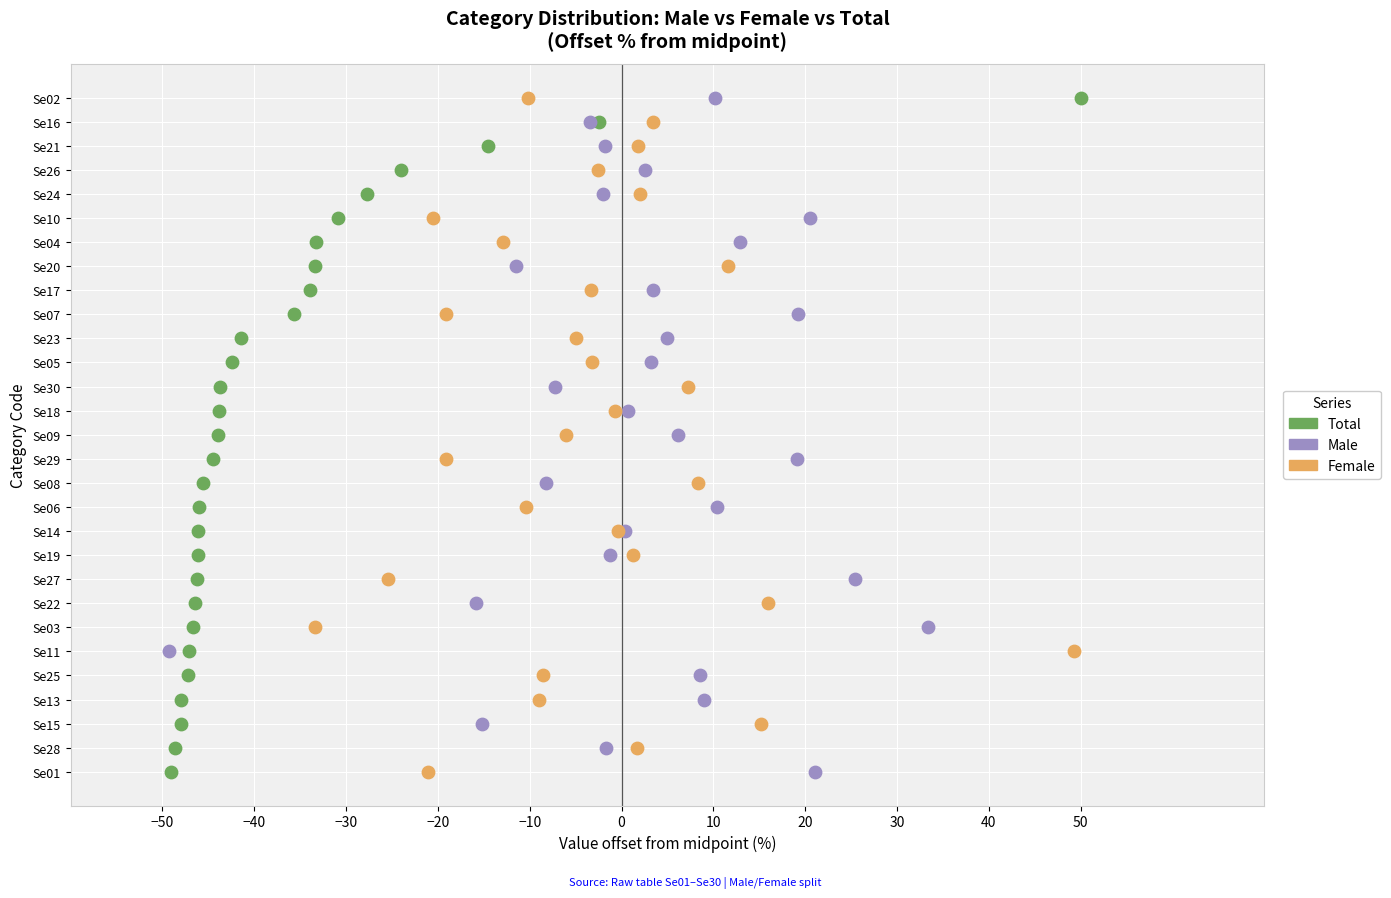

What are all the series names shown in the legend?

Total, Male, Female